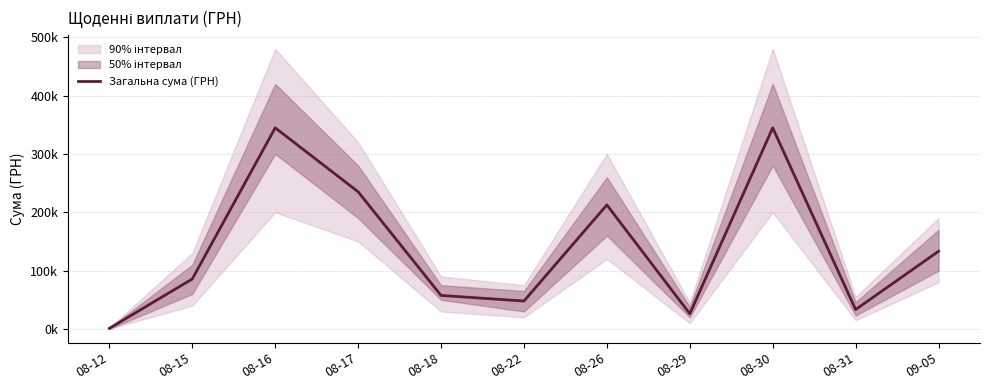

The chart shows a value of 98562.5 at 08-26. True or false?

False